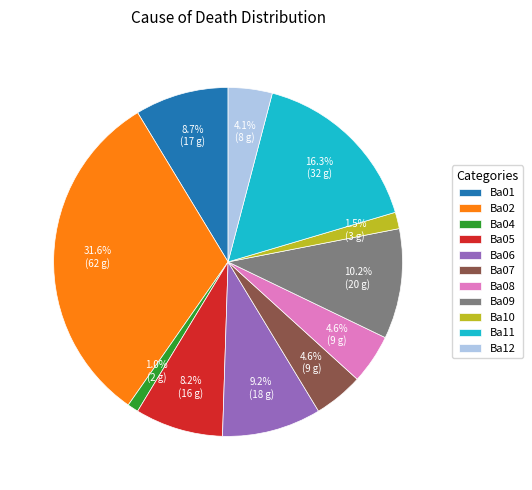

Do Ba02 and Ba11 together represent more than half of the pie?

No